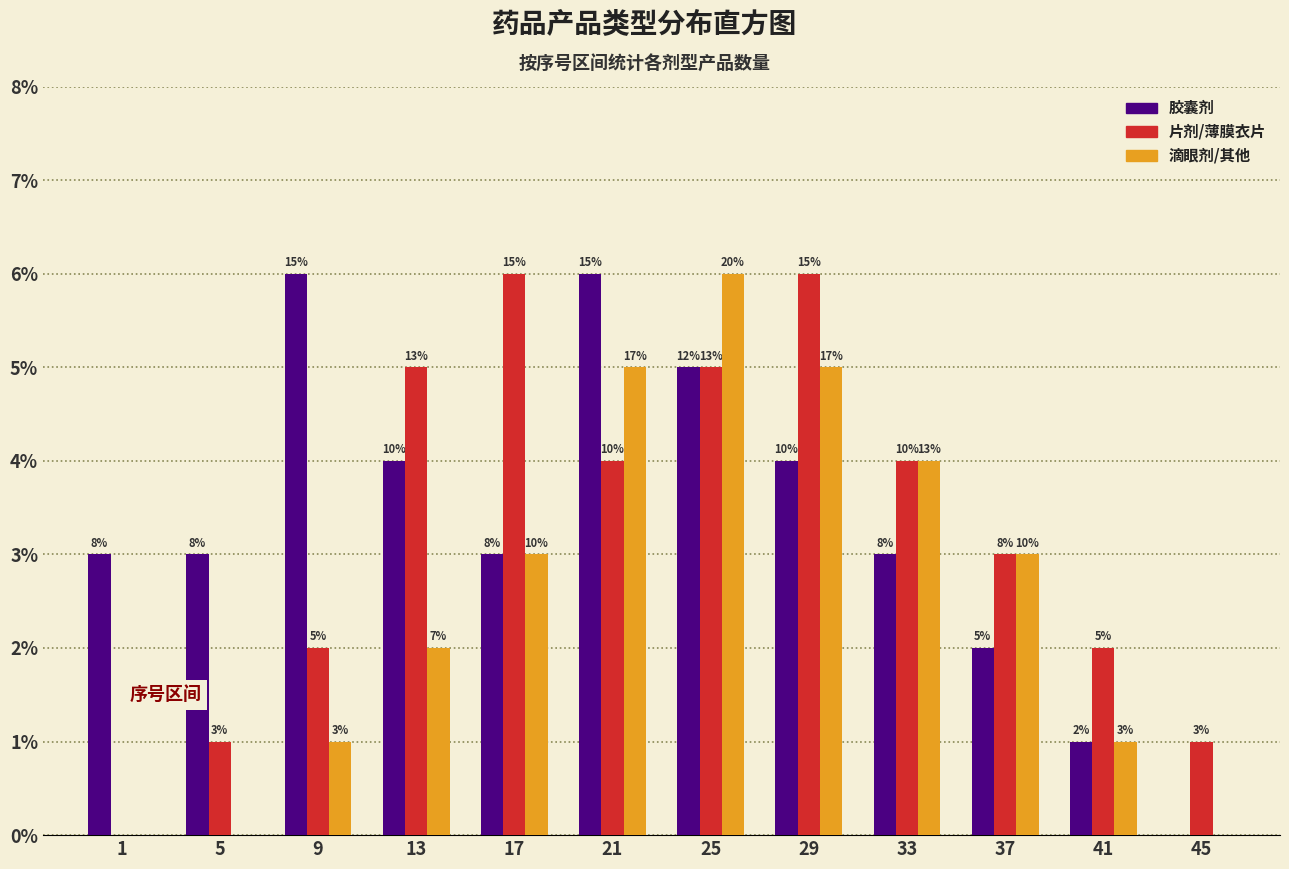

What are all the series names shown in the legend?

胶囊剂, 片剂/薄膜衣片, 滴眼剂/其他